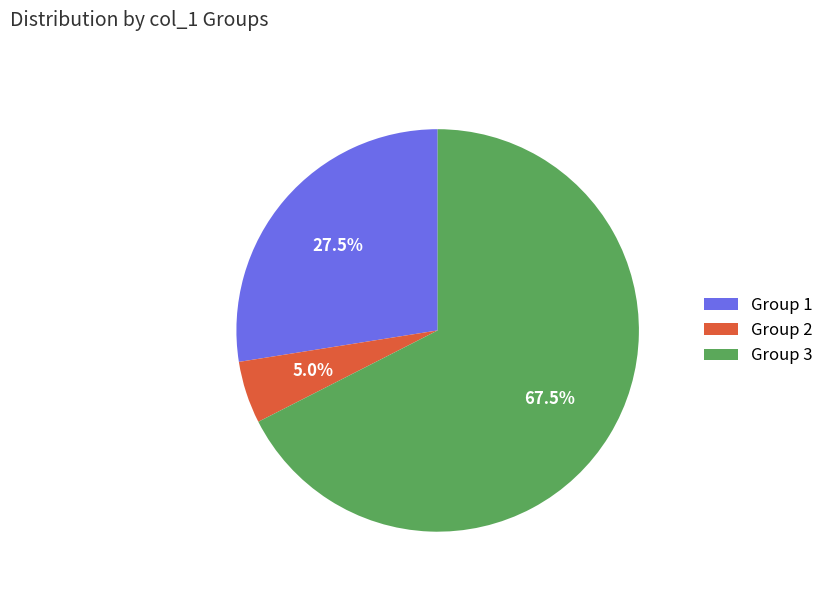

Which has a higher value, Group 3 or Group 1?

Group 3